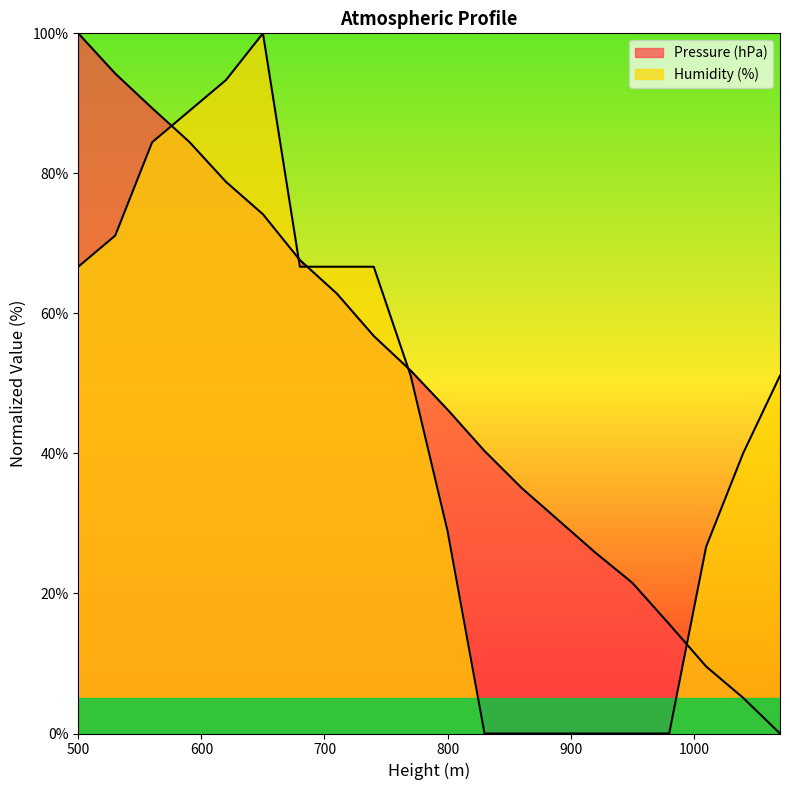

Reading left to right, extract all data points from this chart.

Pressure (hPa): 100.0	94.3	89.3	84.5	78.8	74.2	67.6	62.8	56.8	51.8	46.3	40.4	35.1	30.5	25.8	21.5	15.6	9.6	5.1	0.0
Humidity (%): 66.7	71.1	84.4	88.9	93.3	100.0	66.7	66.7	66.7	51.1	28.9	0.0	0.0	0.0	0.0	0.0	0.0	26.7	40.0	51.1